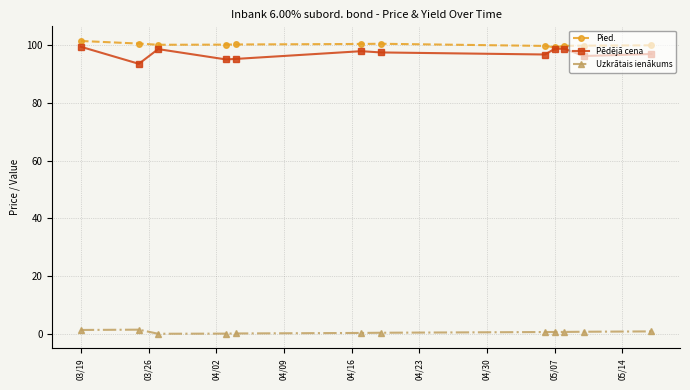

True or false: Uzkrātais ienākums and Pēdējā cena intersect in this chart.

False